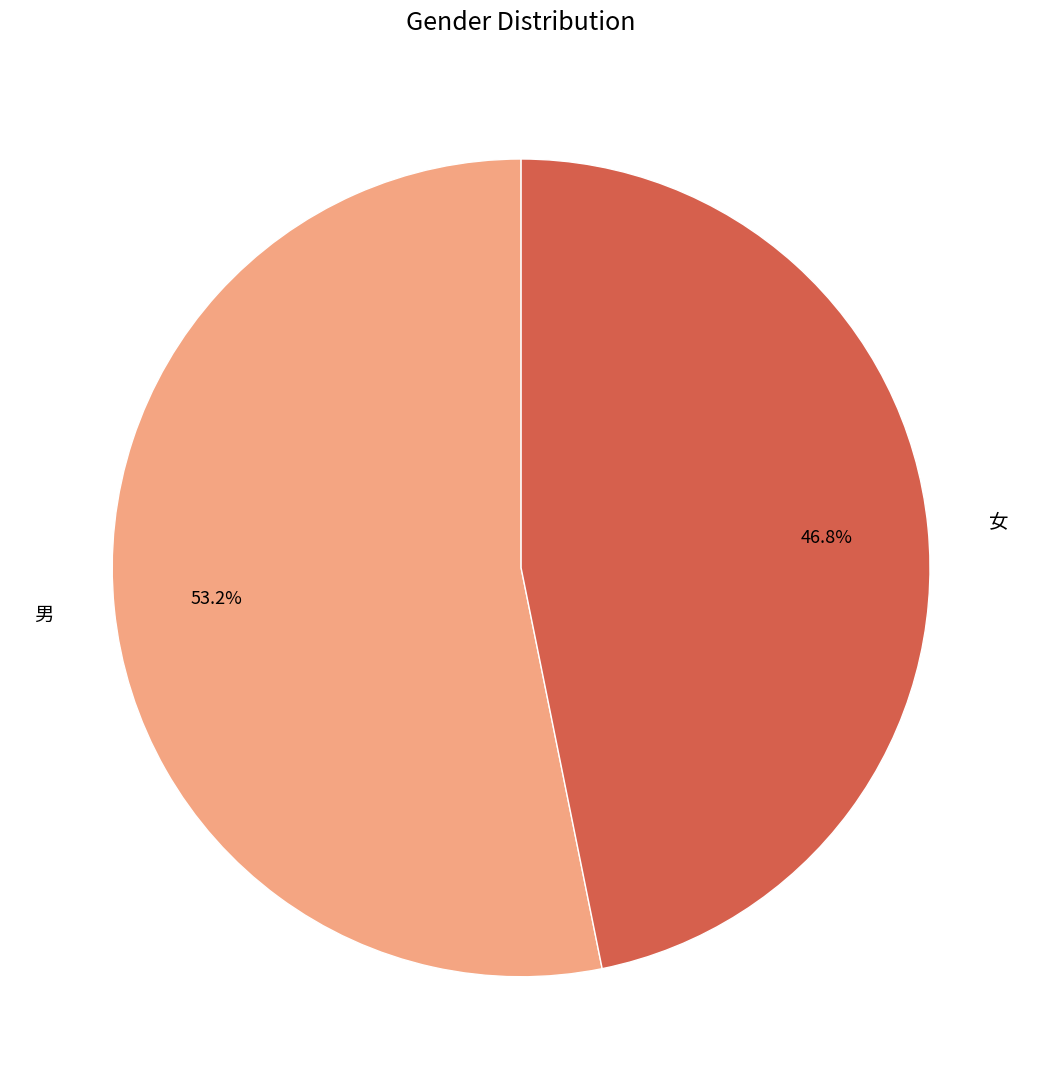

Count the number of slices in the pie.

2